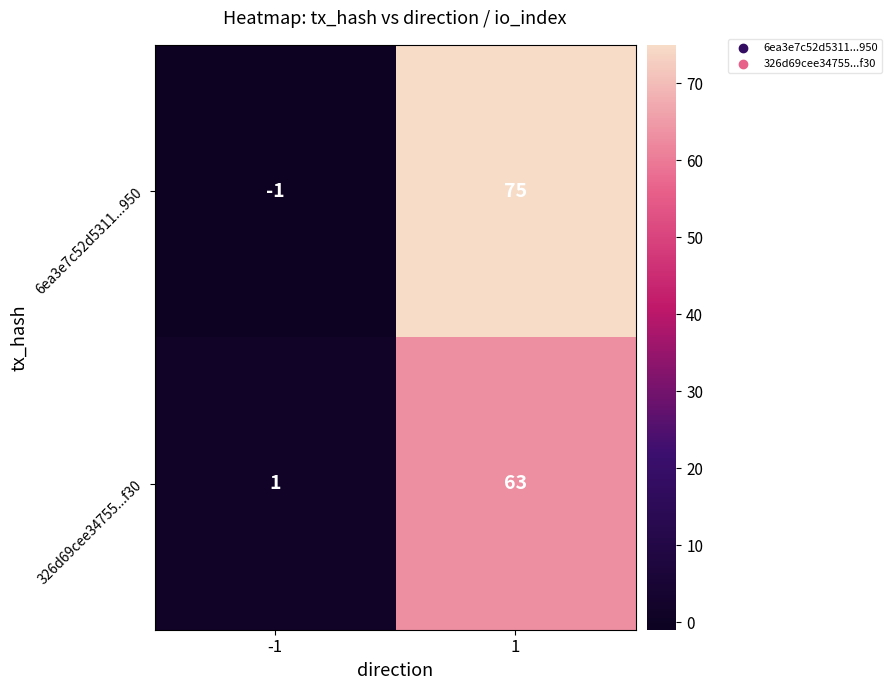

What is the difference between the maximum and minimum values in the 6ea3e7c52d5311...950 series?

76